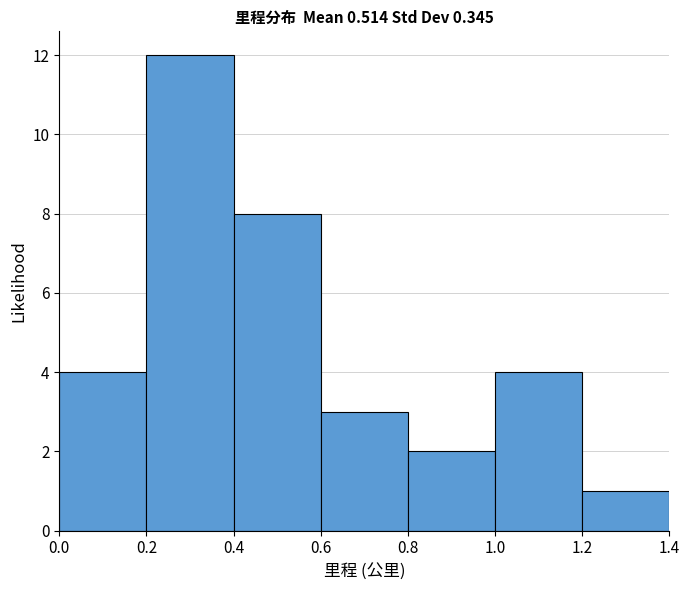

How tall is the bar that spans 0.4 to 0.6 on the x-axis? The values are not printed on the chart, so give them approximately, as read against the axis.

8